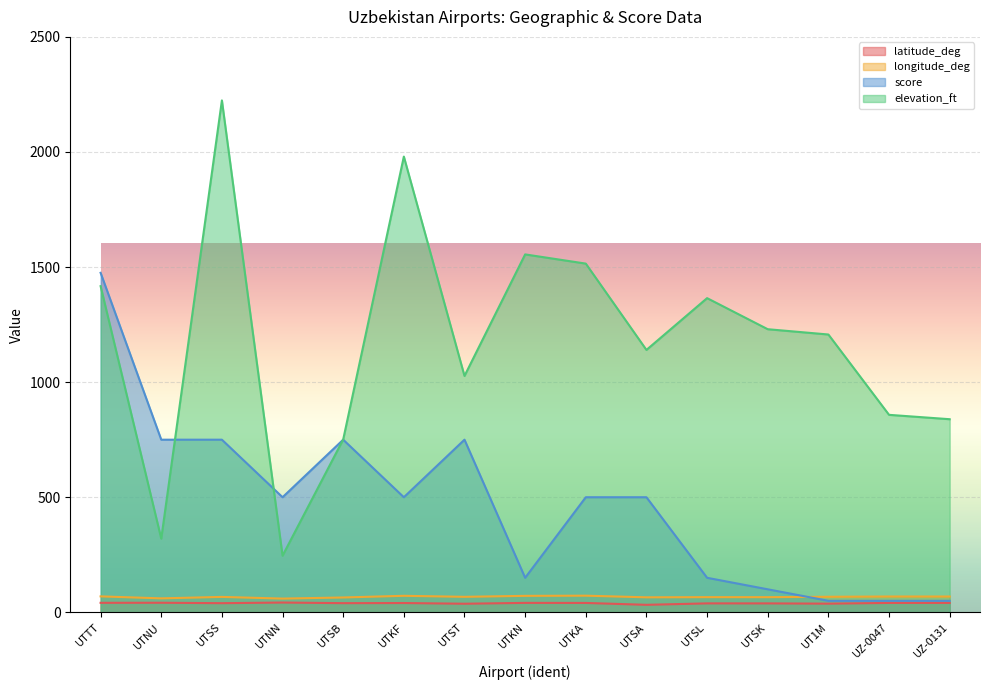

At which label does elevation_ft first exceed 1207?

UTTT